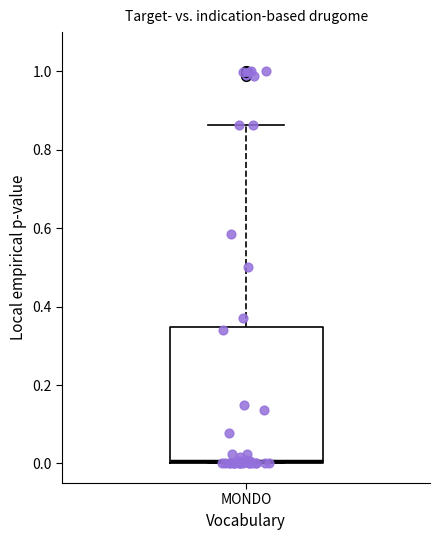

Transcribe this box plot: give where the median line is, the range the box spans, and where the two whiskers end, as read against the y-axis. The values are not printed on the chart, so give them approximately, as read against the axis.

median 0.00 (drawn on the box's lower edge), box 0.00 to 0.34, whiskers 0.00 to 0.86